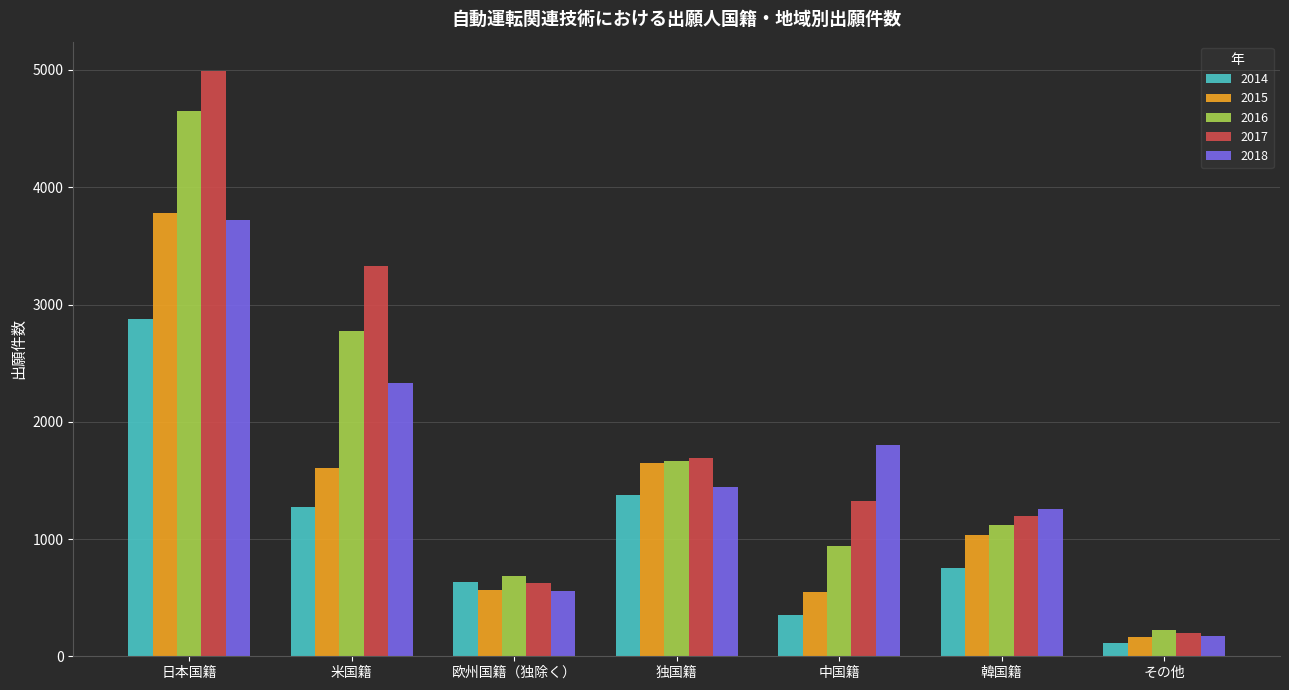

Which label corresponds to the smallest value in the chart?

その他